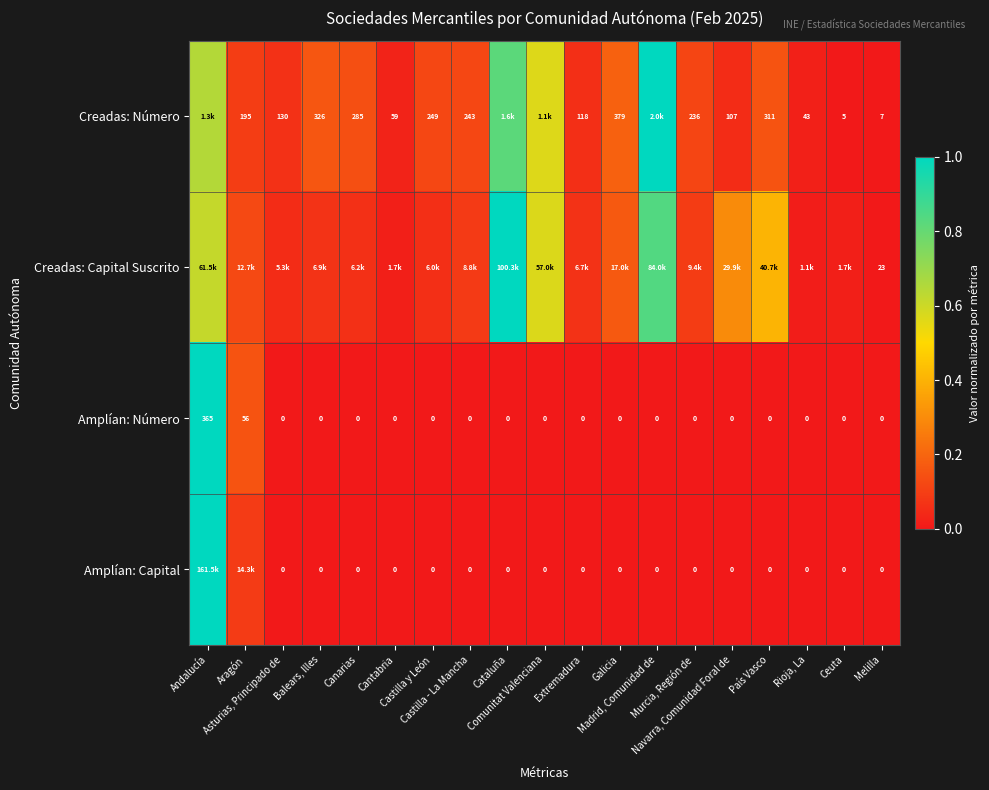

What is the sum of the Creadas: Capital Suscrito values at Balears, Illes and Madrid, Comunidad de?

0.9